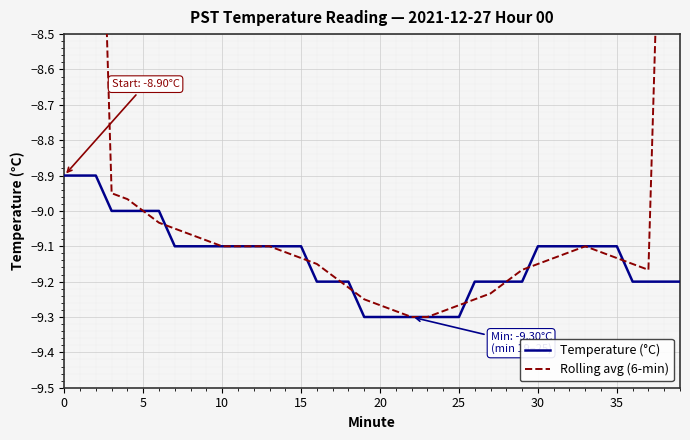

How many categories are shown in the chart?

40